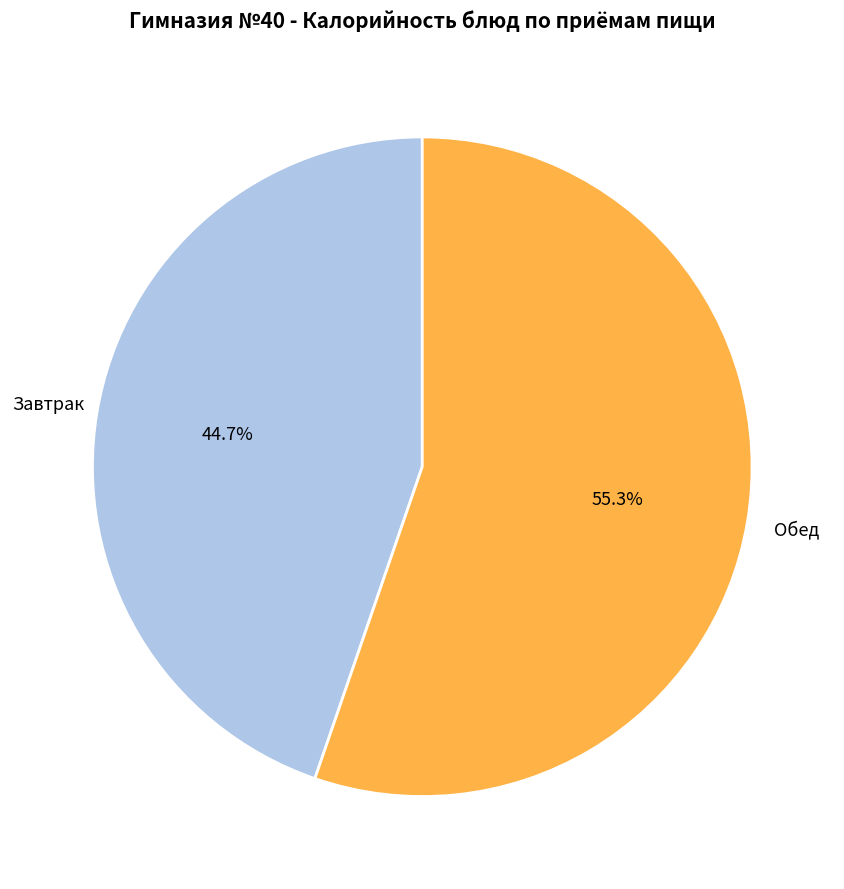

What is the ratio of the value at Завтрак to the value at Обед?

0.8